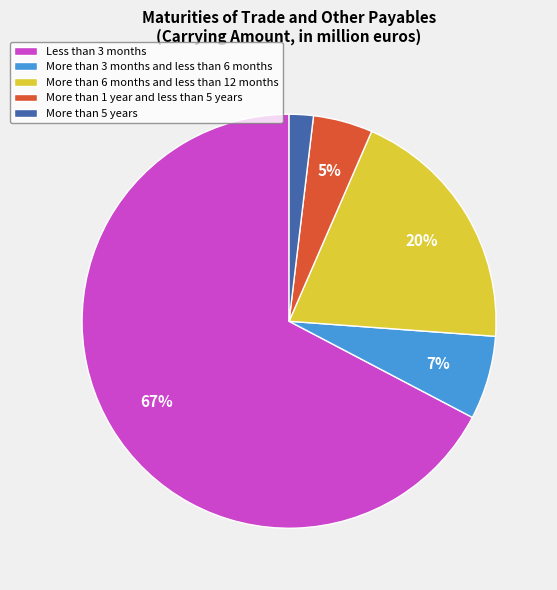

Between More than 5 years and Less than 3 months, which is larger?

Less than 3 months